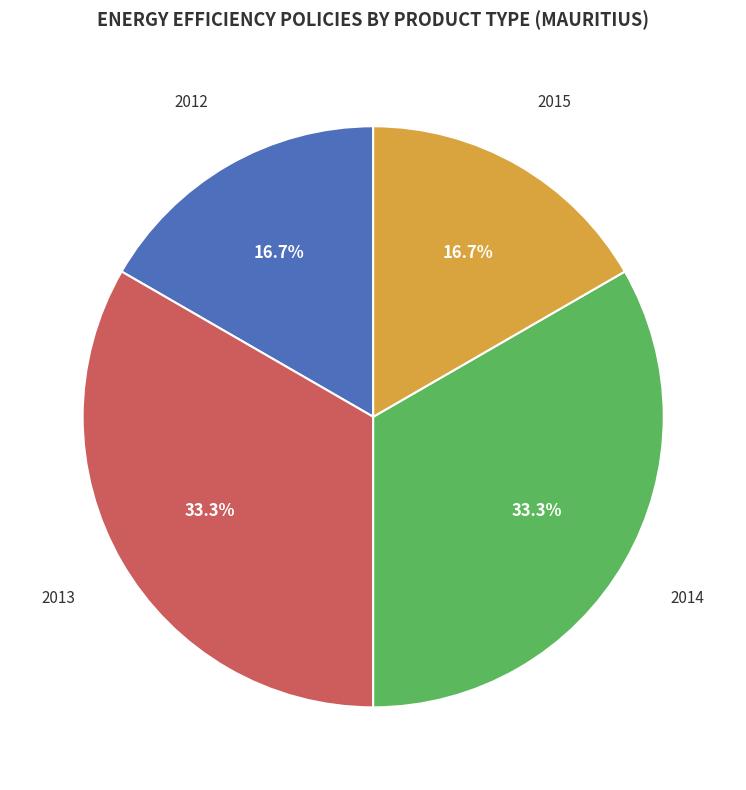

How much of the chart is everything except 2015?

83.3%